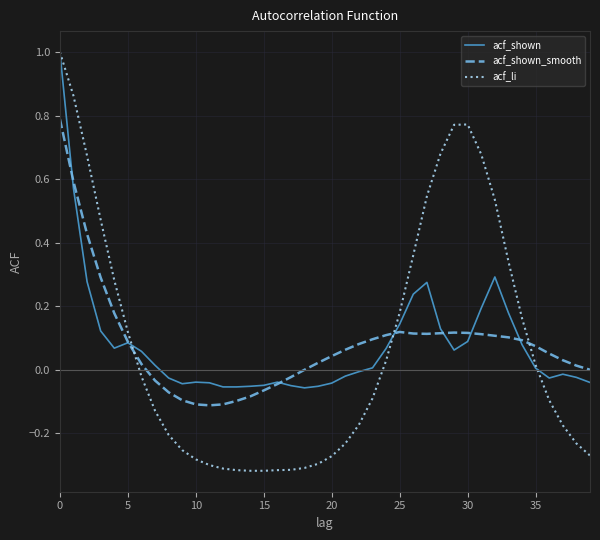

What is the maximum value shown in the chart?

1.0